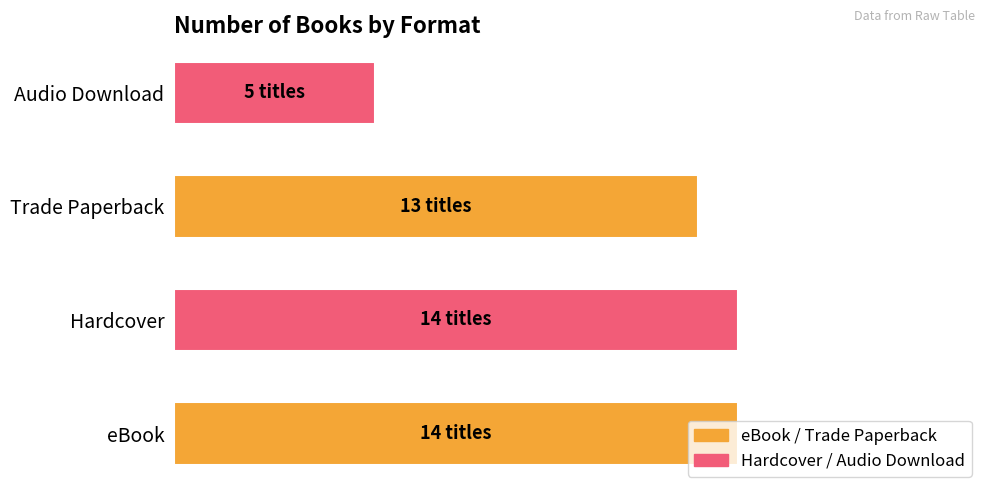

What is the minimum value shown in the chart?

5